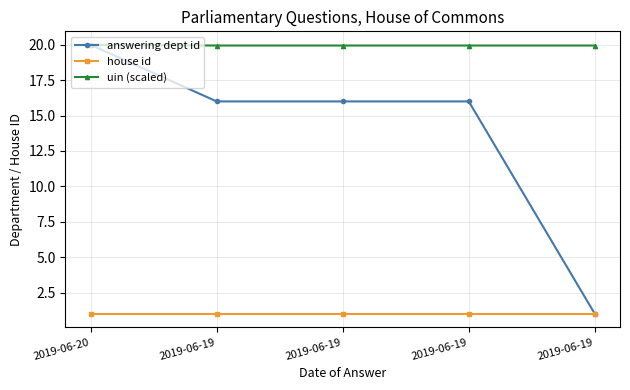

The value of uin (scaled) at 2019-06-20 is 20.0. True or false?

True